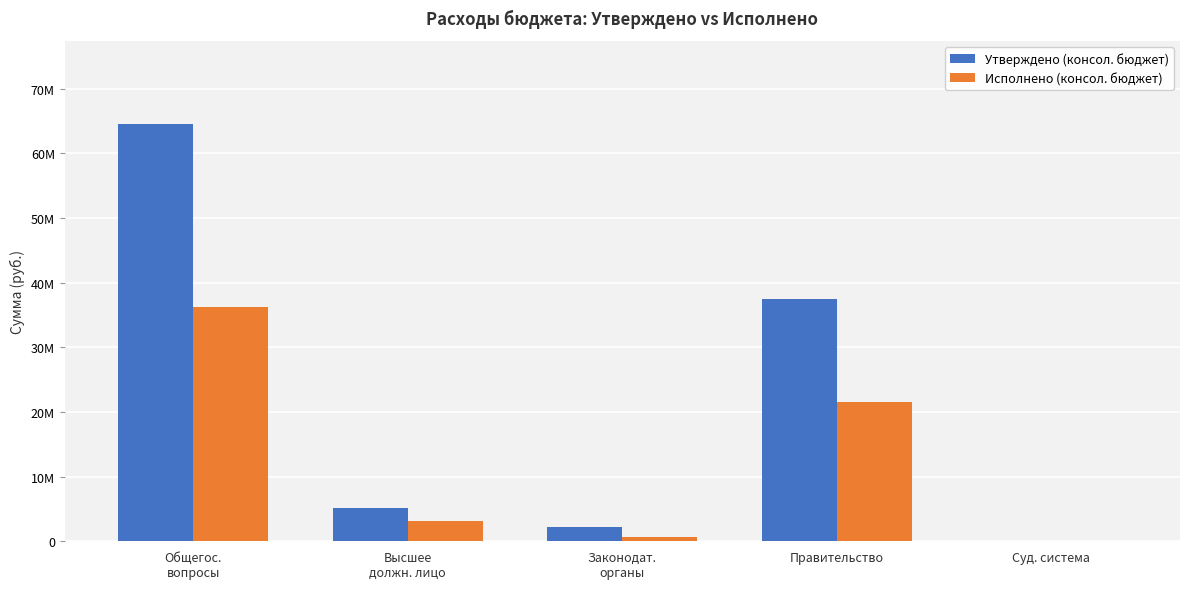

Are the bars grouped side by side (vs. stacked)?

Yes